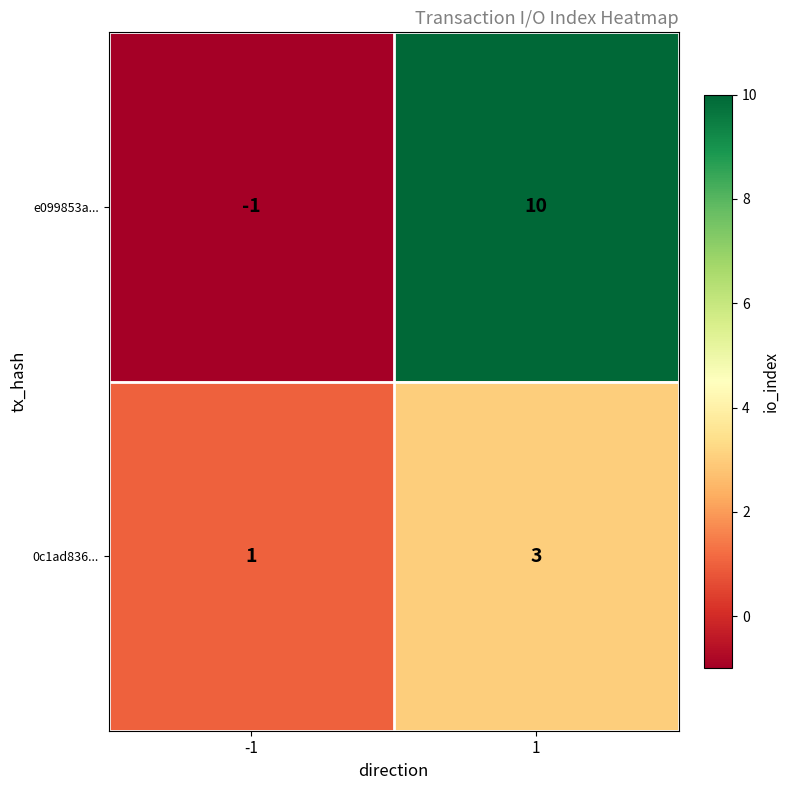

Reading right to left, what are all the values shown in this chart?

e099853a...: 10	-1
0c1ad836...: 3	1